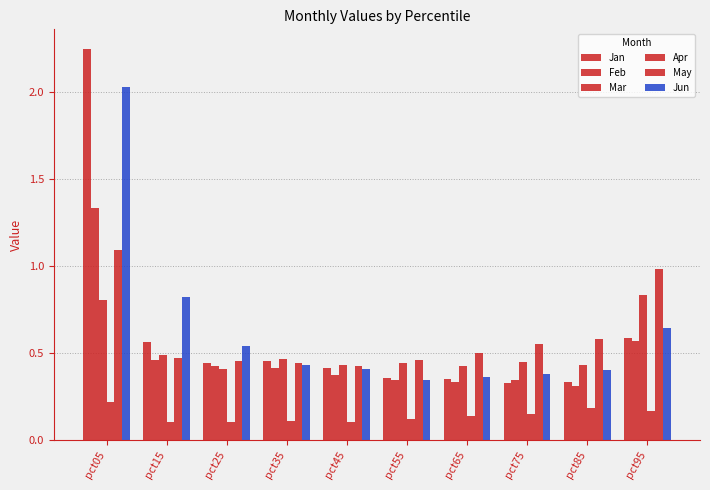

Count the number of data series in this chart.

6